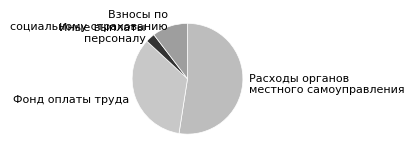

How many segments does this pie chart have?

4